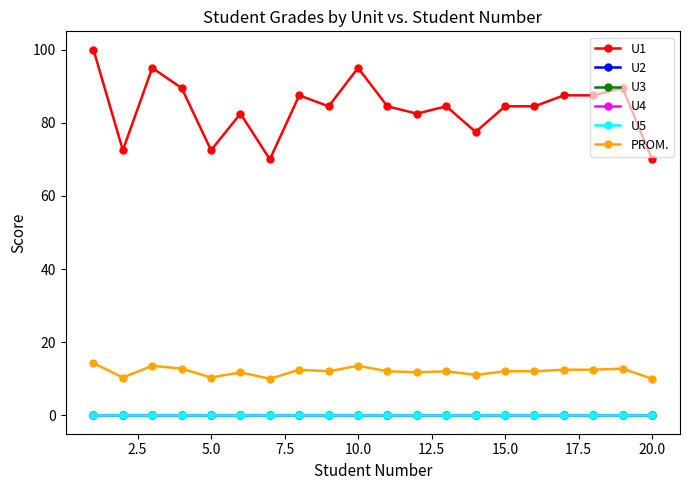

Reading right to left, extract all data points from this chart.

U1: 70.0	89.5	87.5	87.5	84.5	84.5	77.5	84.5	82.5	84.5	95.0	84.5	87.5	70.0	82.5	72.5	89.5	95.0	72.5	100.0
U2: 0.0	0.0	0.0	0.0	0.0	0.0	0.0	0.0	0.0	0.0	0.0	0.0	0.0	0.0	0.0	0.0	0.0	0.0	0.0	0.0
U3: 0.0	0.0	0.0	0.0	0.0	0.0	0.0	0.0	0.0	0.0	0.0	0.0	0.0	0.0	0.0	0.0	0.0	0.0	0.0	0.0
U4: 0.0	0.0	0.0	0.0	0.0	0.0	0.0	0.0	0.0	0.0	0.0	0.0	0.0	0.0	0.0	0.0	0.0	0.0	0.0	0.0
U5: 0.0	0.0	0.0	0.0	0.0	0.0	0.0	0.0	0.0	0.0	0.0	0.0	0.0	0.0	0.0	0.0	0.0	0.0	0.0	0.0
PROM.: 10.0	12.8	12.5	12.5	12.1	12.1	11.1	12.1	11.8	12.1	13.6	12.1	12.5	10.0	11.8	10.4	12.8	13.6	10.4	14.3